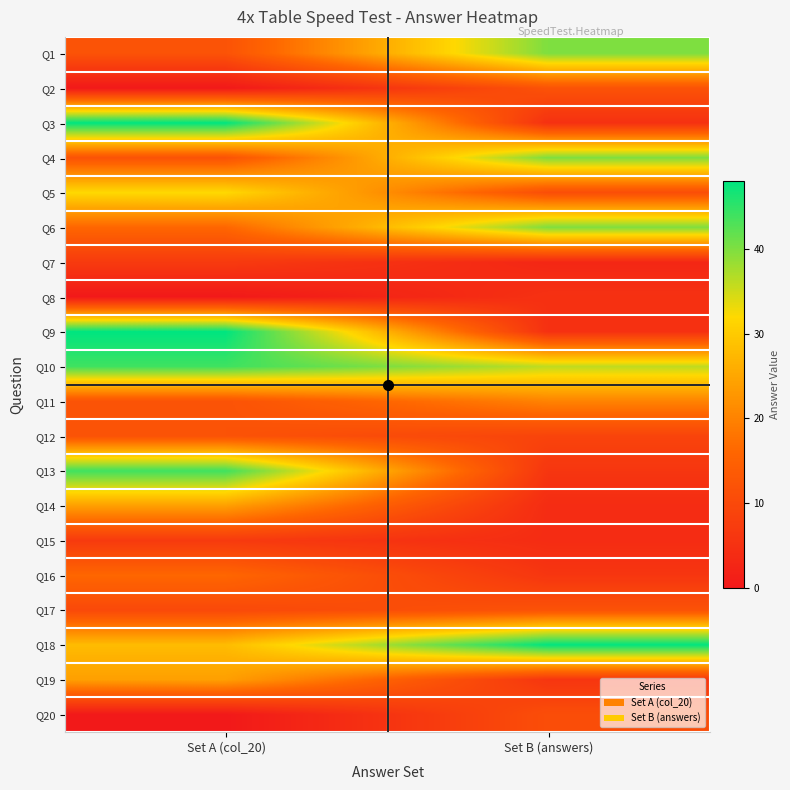

What is the greatest value displayed?

48